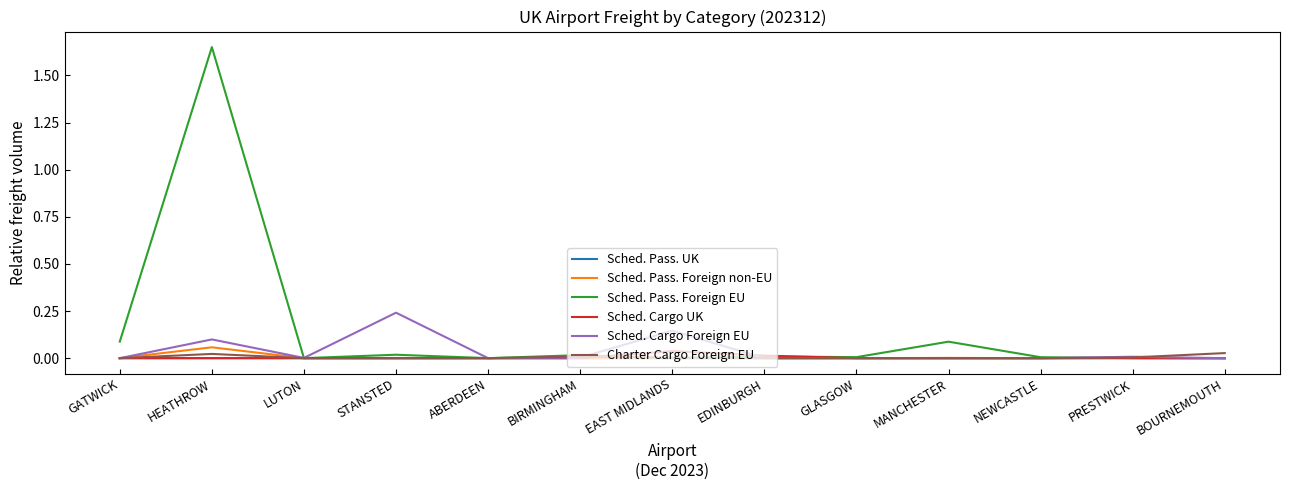

What position from the left is LUTON?

3